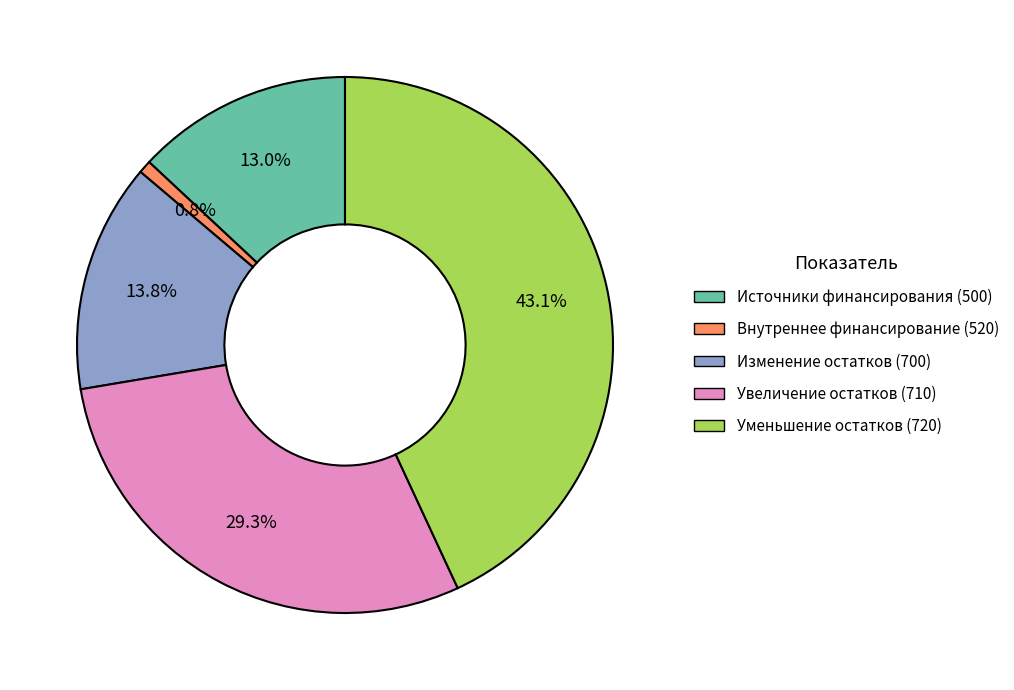

Between Источники финансирования (500) and Внутреннее финансирование (520), which is larger?

Источники финансирования (500)